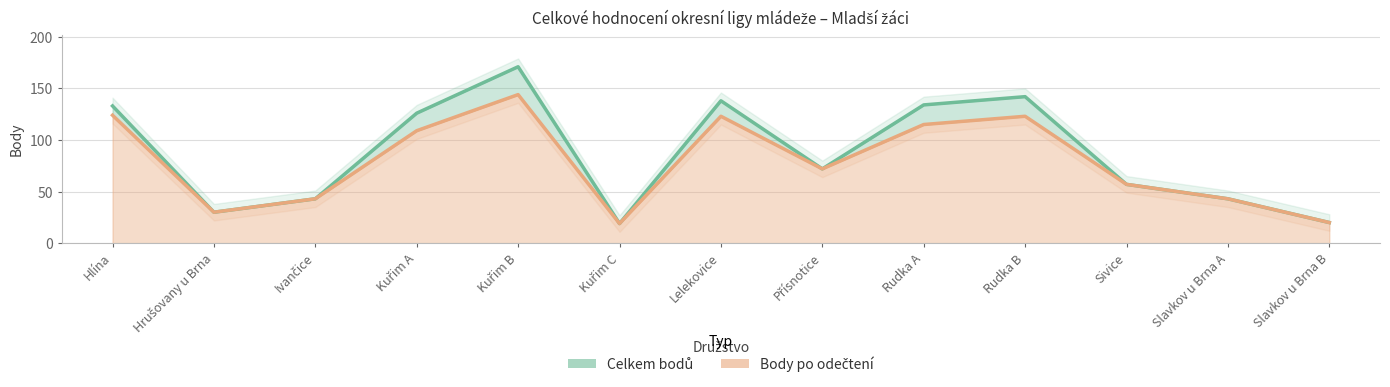

Which series has the largest range (max minus min)?

Celkem bodů